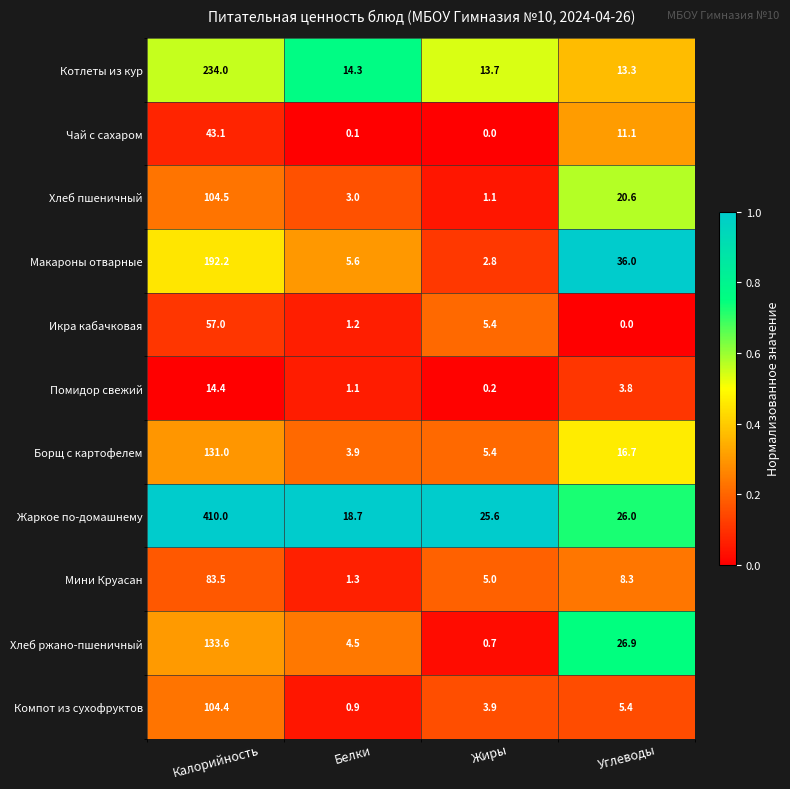

The value of Компот из сухофруктов at Белки is 0.9. True or false?

True